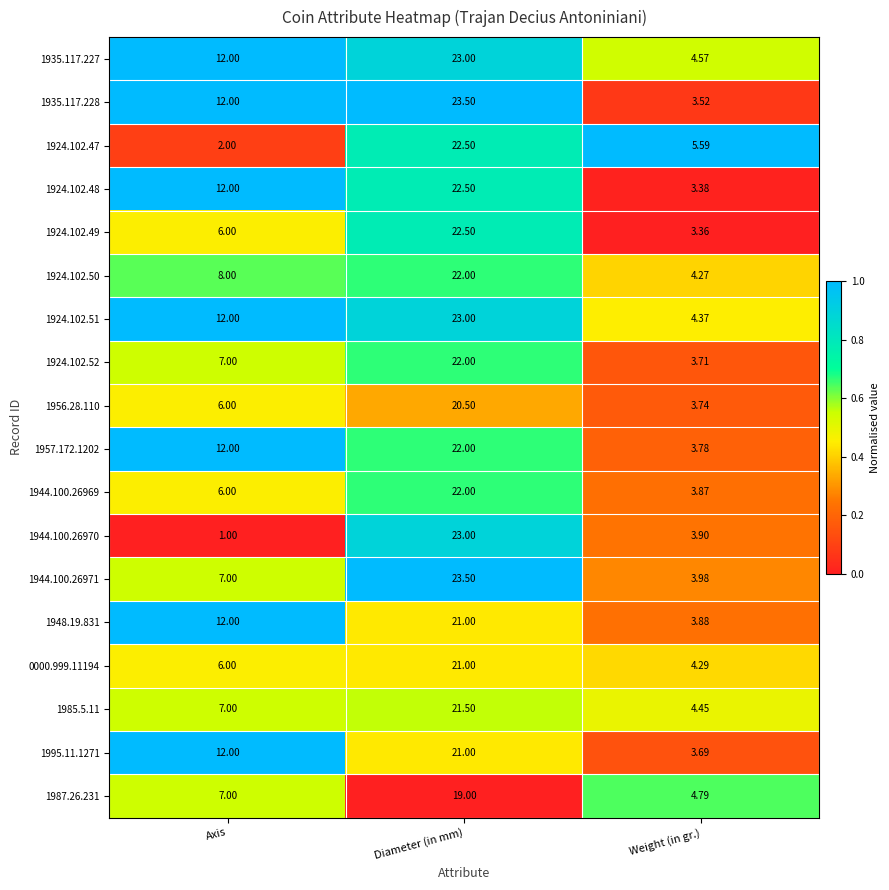

Is the value of 1987.26.231 at Weight (in gr.) greater than the value of 1957.172.1202 at Axis?

No